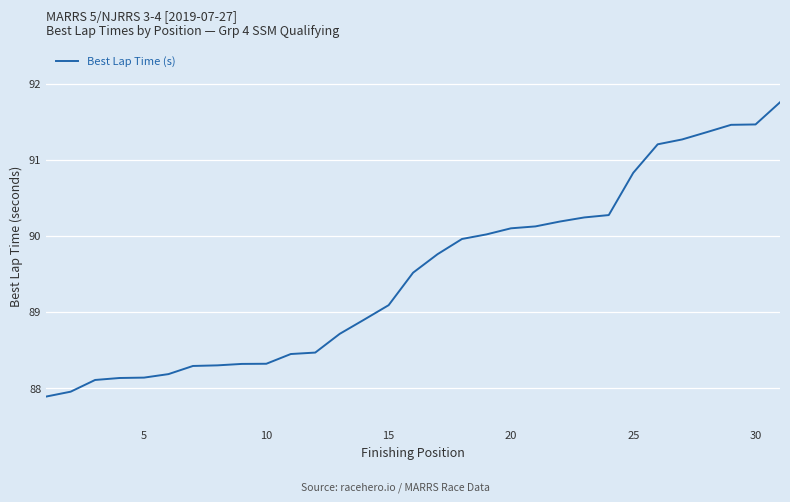

What is the difference between the maximum and minimum values?

3.9